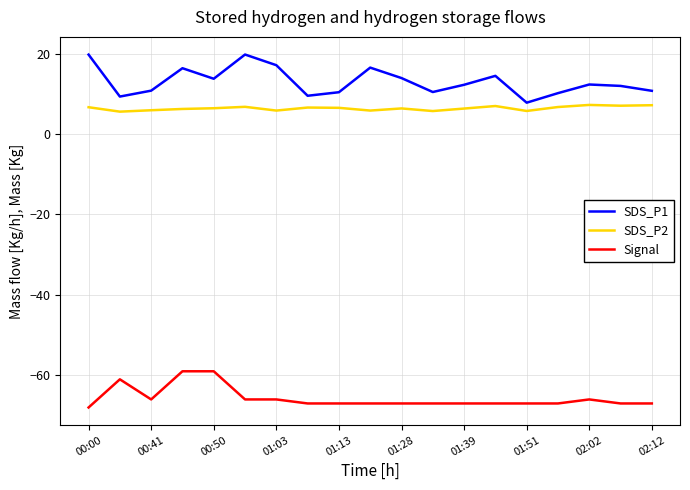

What is the lowest value of the Signal series?

-68.0